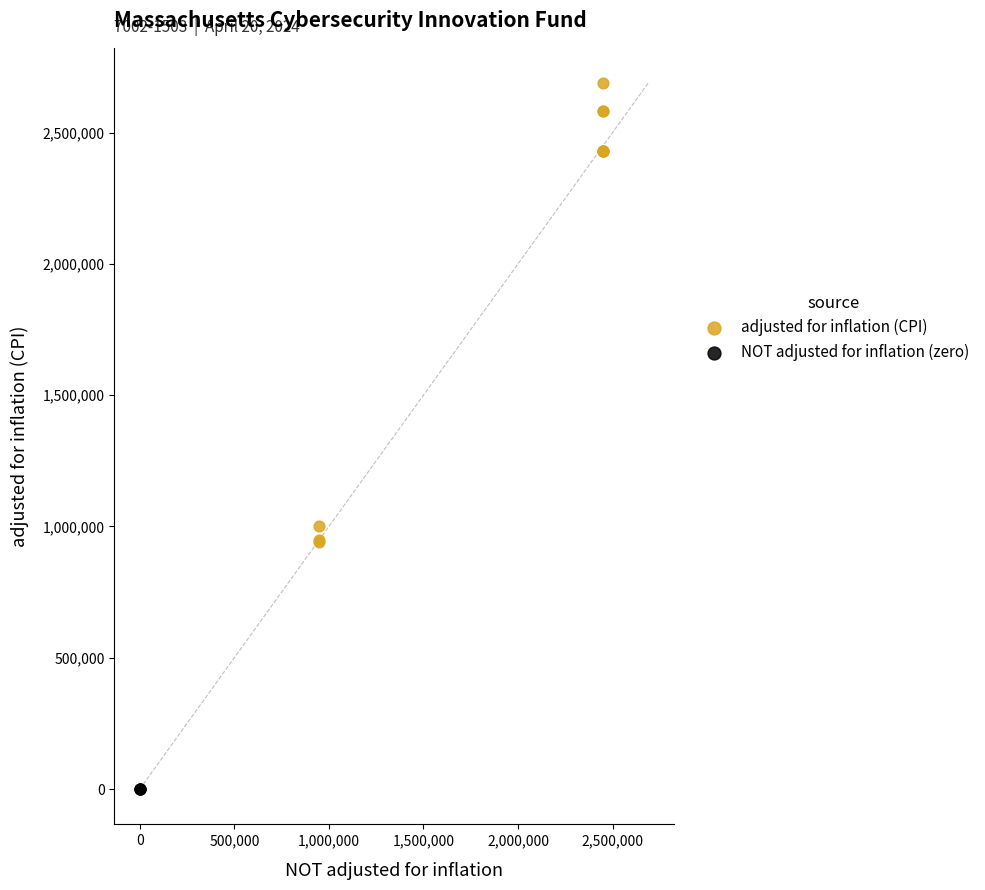

Which series contains the lowest Y value?

NOT adjusted for inflation (zero)